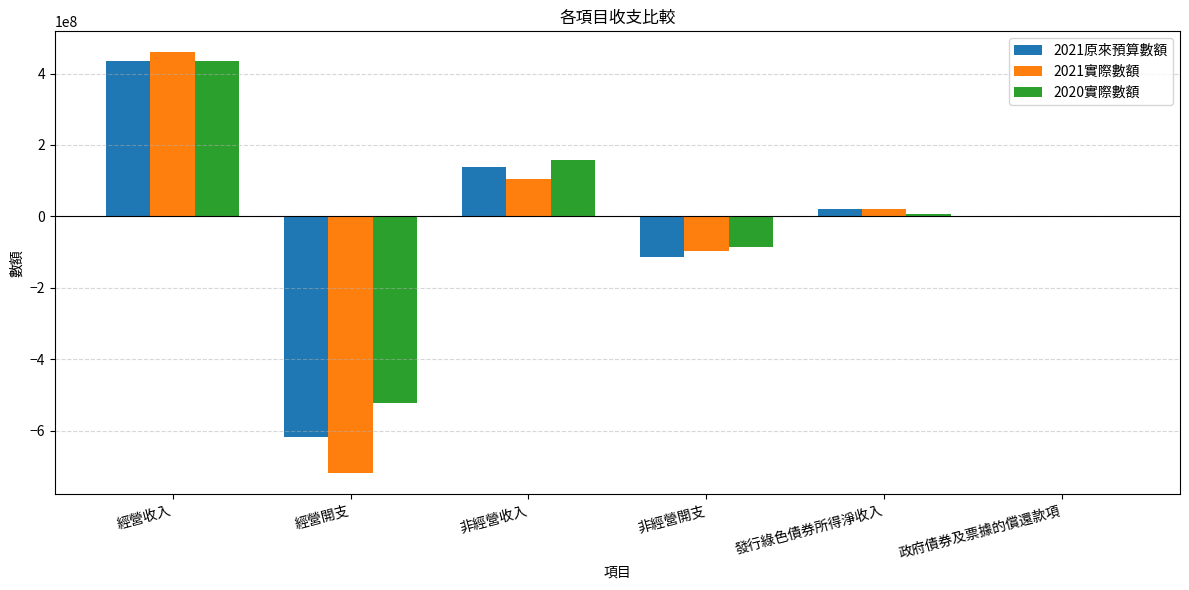

Read the 2021原來預算數額 value at 經營收入.

434731535